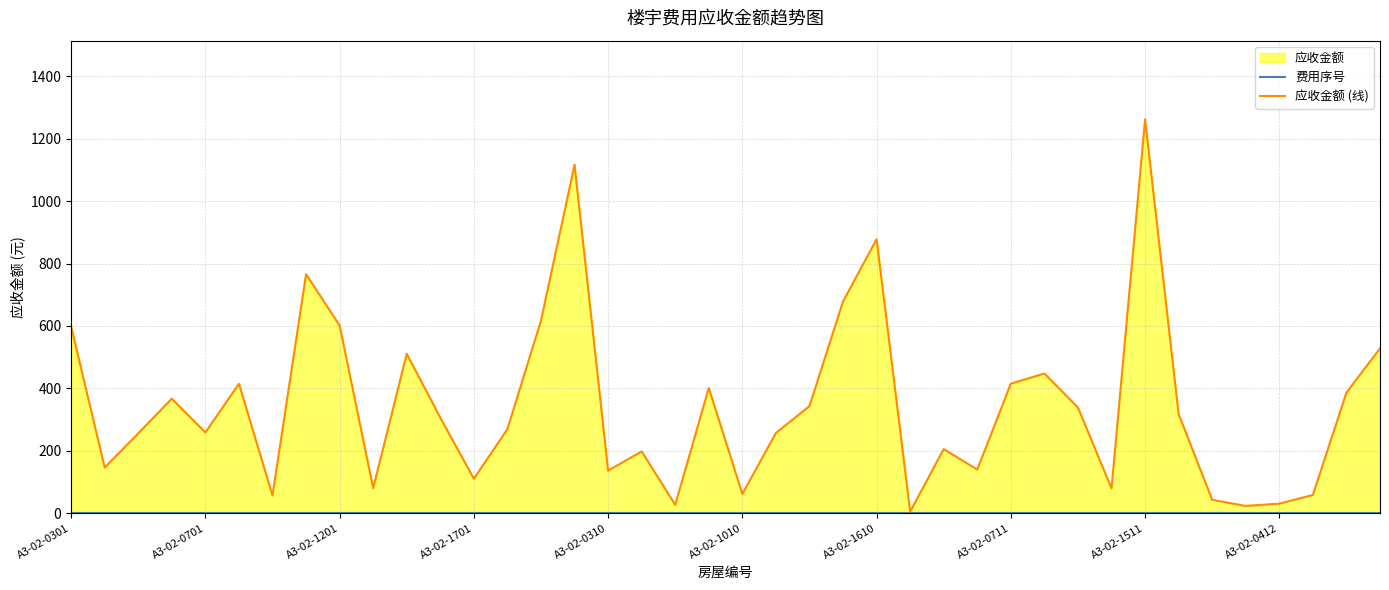

Does the chart display data point markers on the line(s)?

No